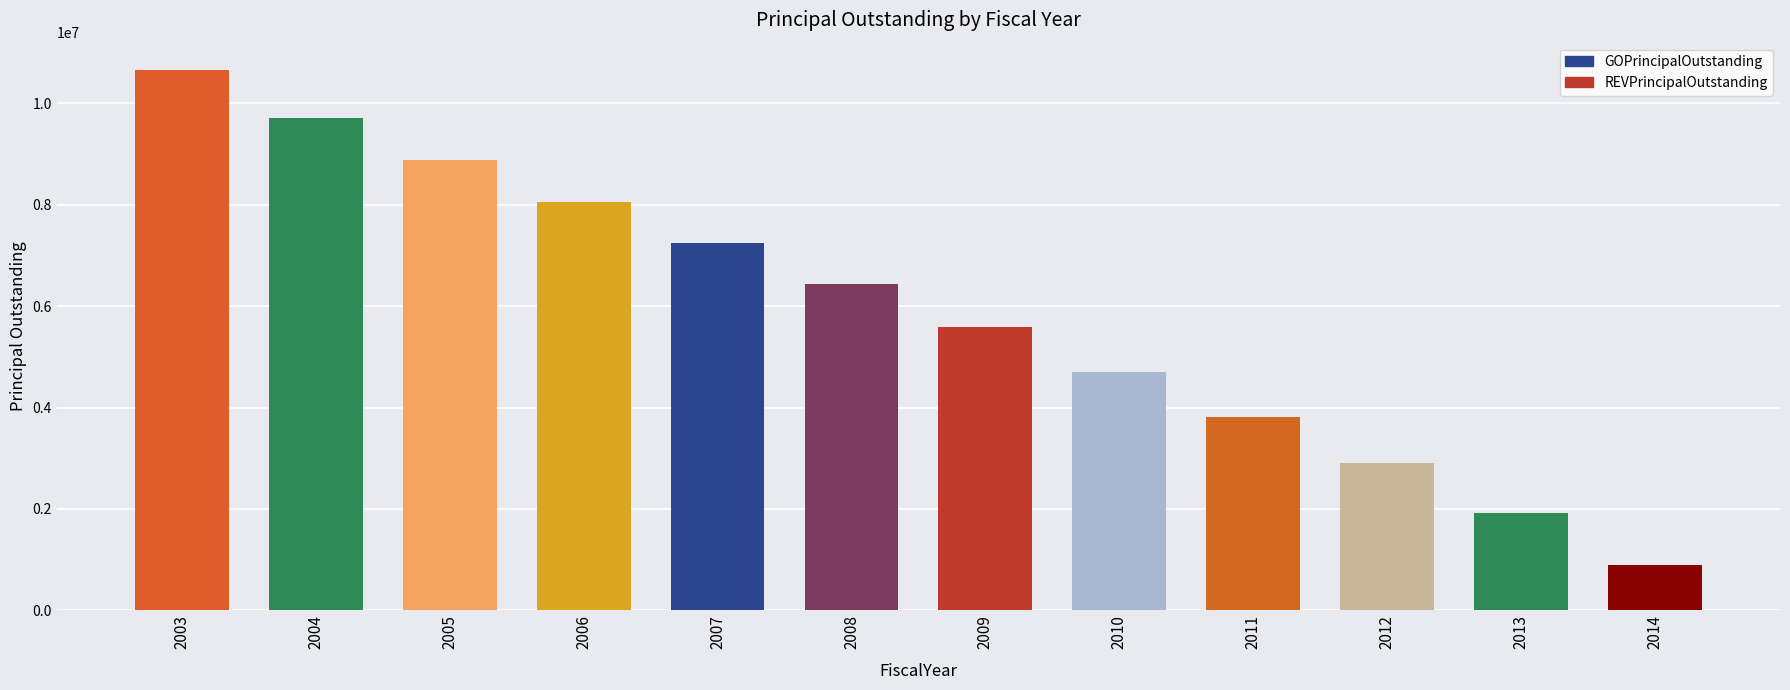

What is the minimum value shown in the chart?

900000